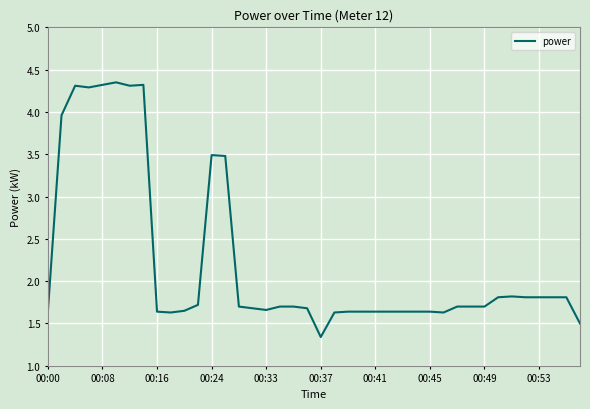

Which category has the lowest value across all series?

00:37